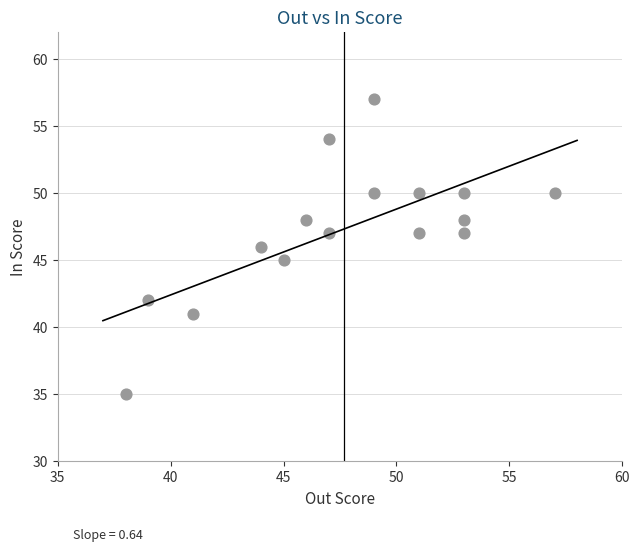

What is the range of X values (max minus min)?

19